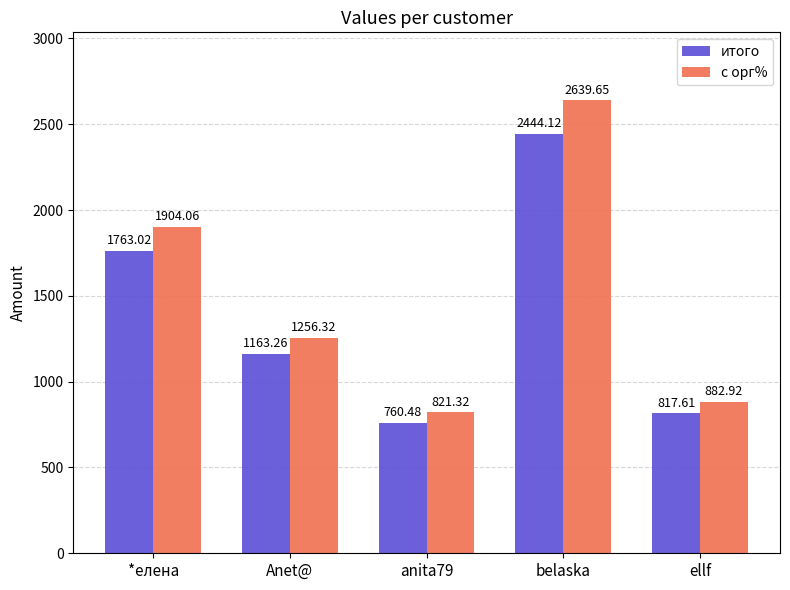

What is the sum of the с орг% values at Anet@ and anita79?

2077.6